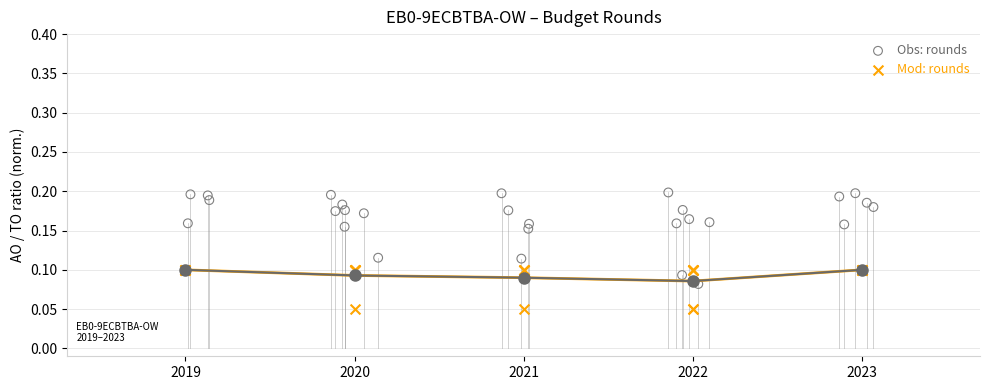

Which series has the largest Y range (max minus min)?

Obs: rounds